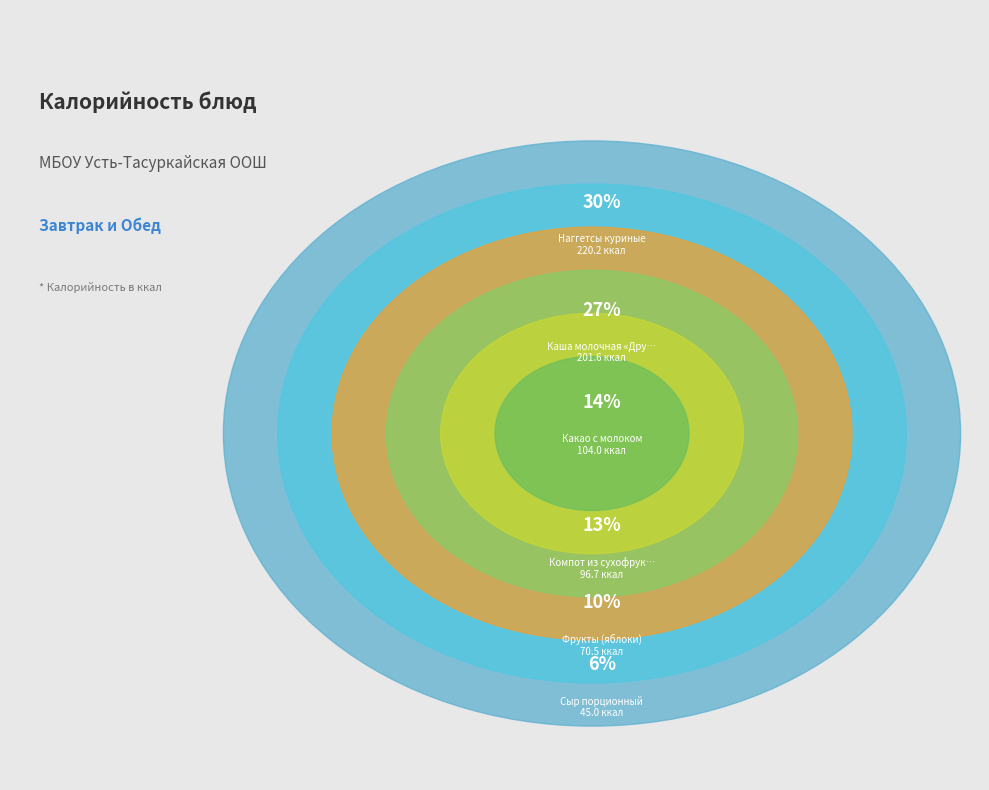

Does Наггетсы куриные represent more than half of the total?

No